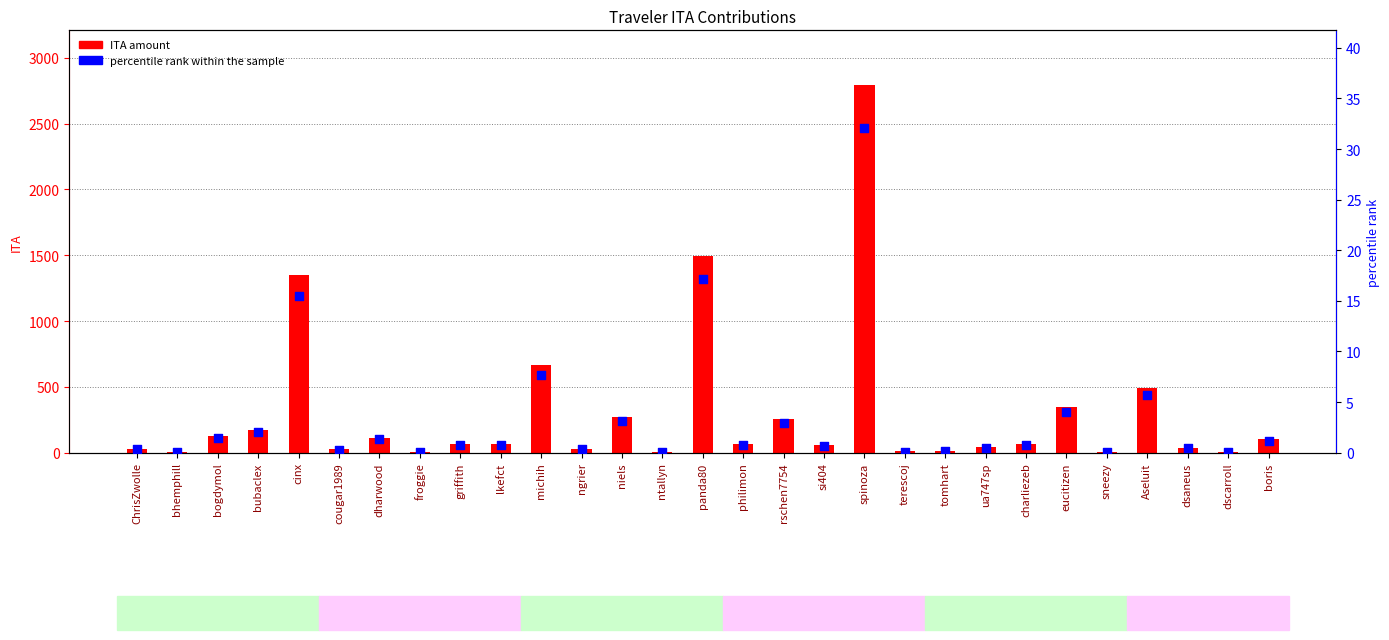

What is the total value across all series at dscarroll?

7.4